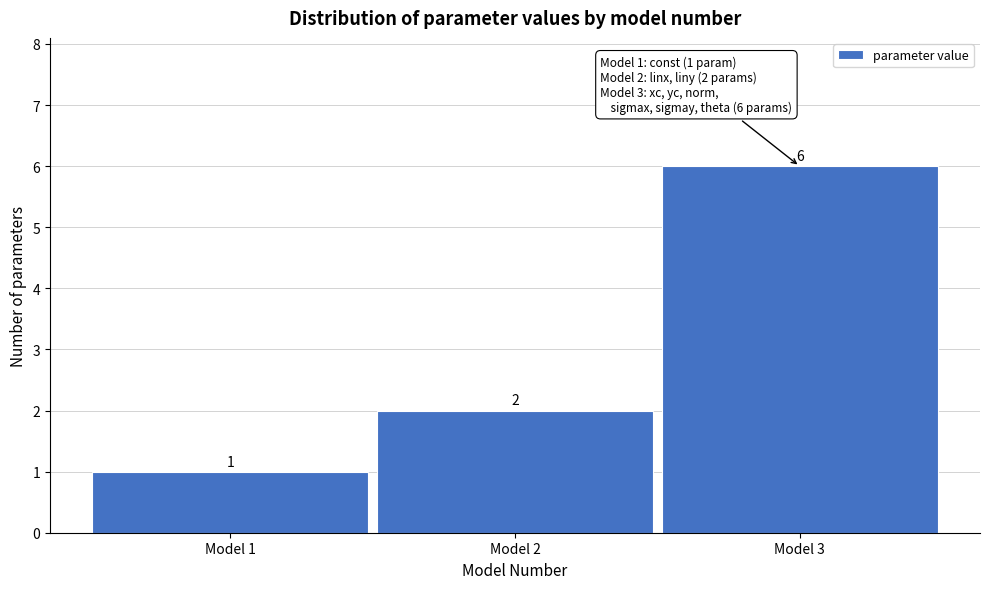

How tall is the bar that spans 0.5 to 1.5 on the x-axis?

1